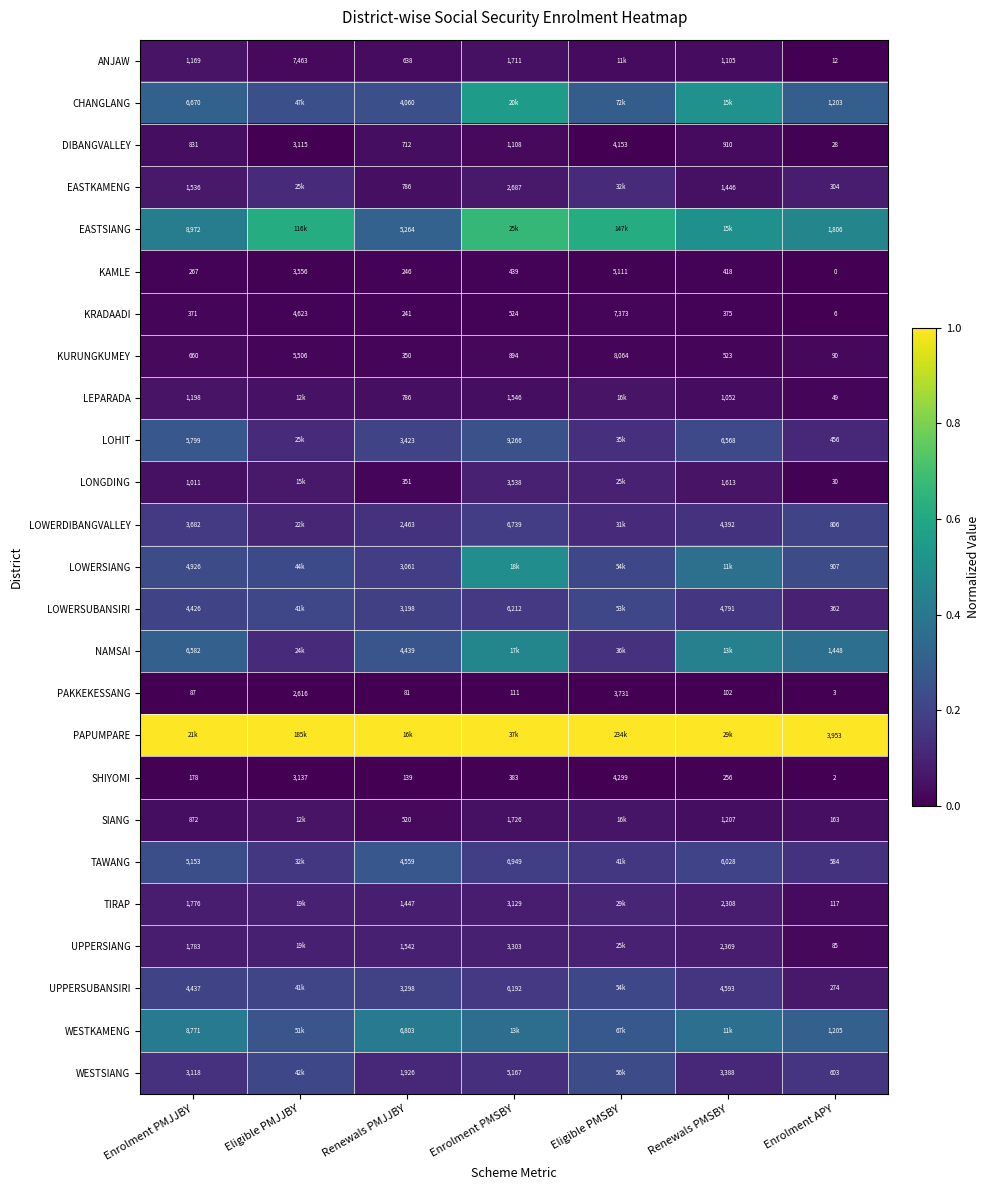

Where does the SHIYOMI series first go above 256?

Eligible PMJJBY